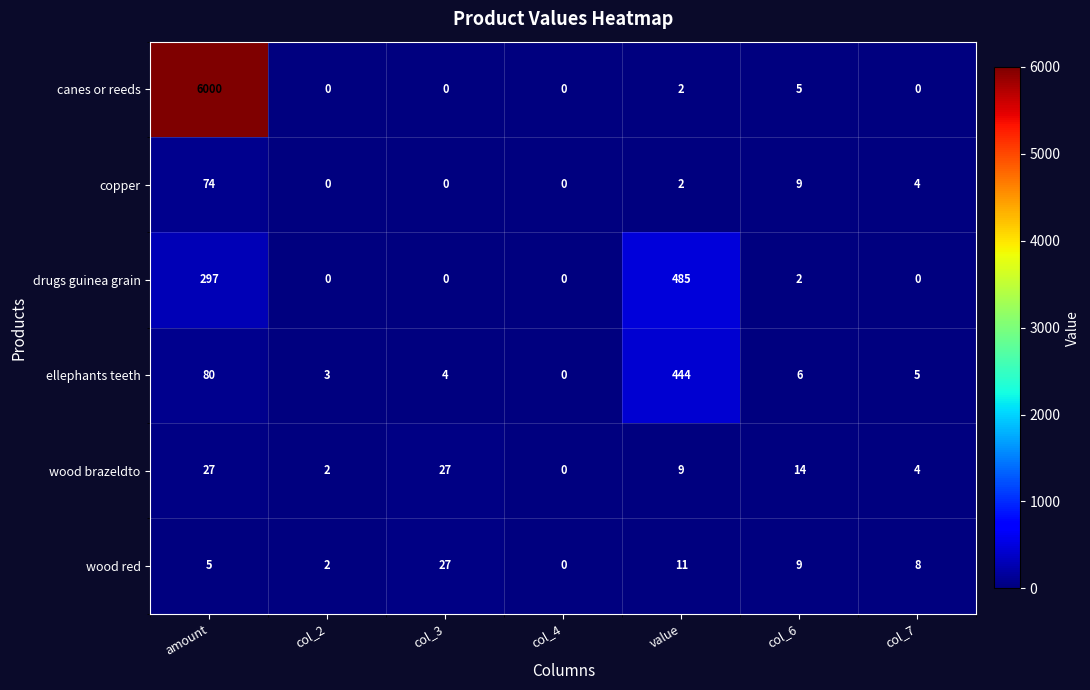

What is the sum of the wood red values at col_7 and col_2?

10